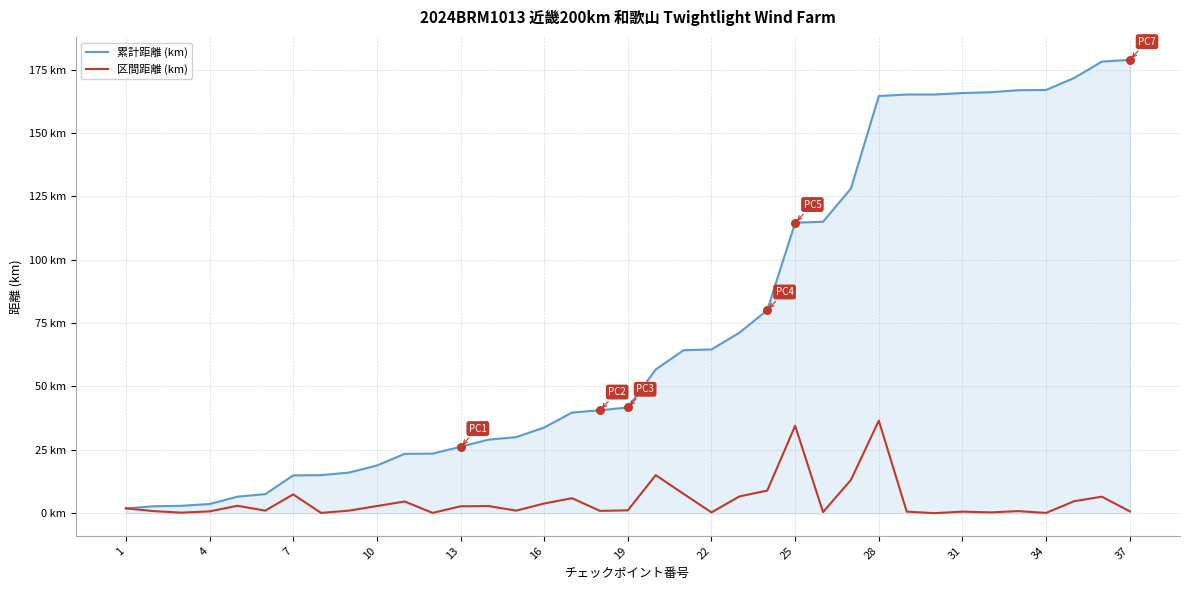

At how many categories does at least one series exceed 141?

10